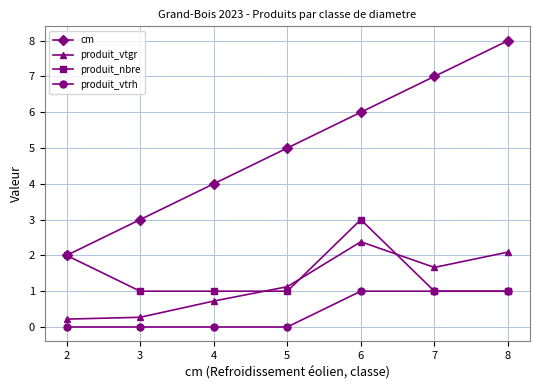

True or false: produit_vtrh and cm intersect in this chart.

False